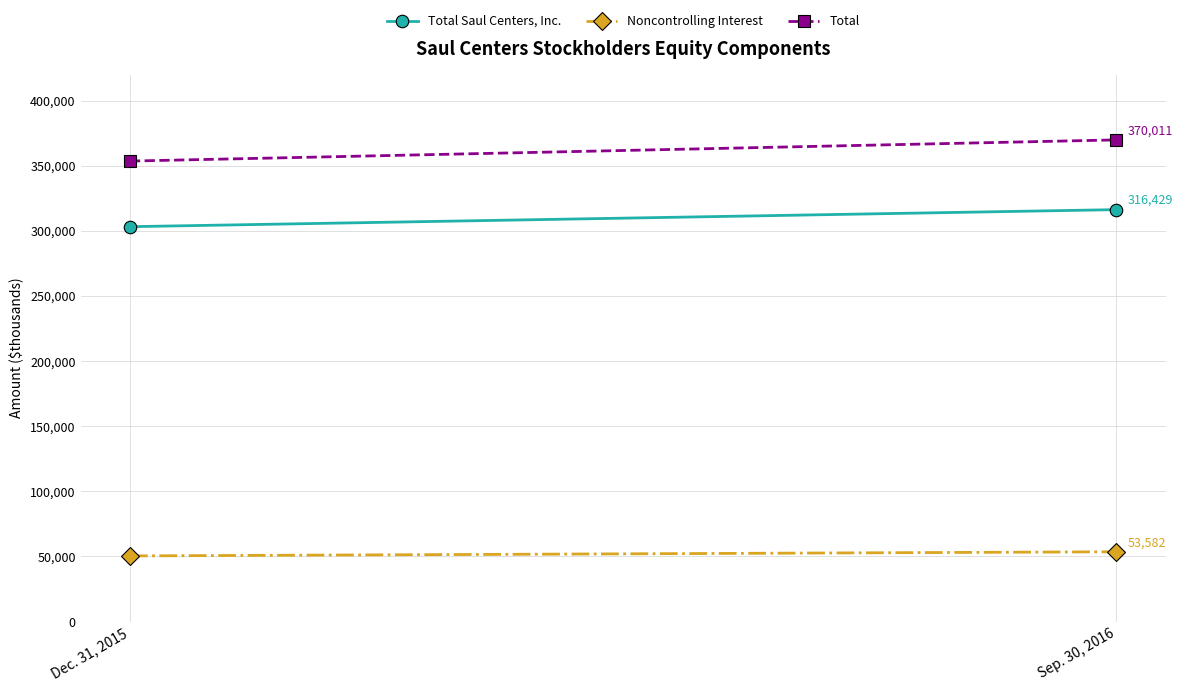

The value of Noncontrolling Interest at Dec. 31, 2015 is 78771. True or false?

False